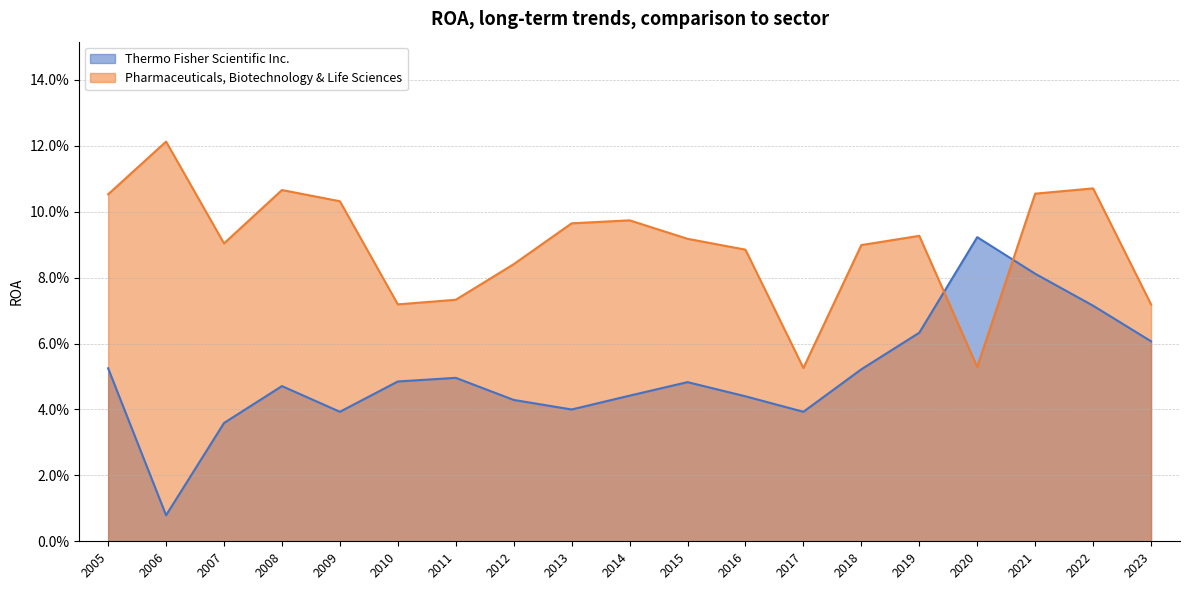

Reading right to left, list all the values displayed in this chart.

Thermo Fisher Scientific Inc.: 0.1	0.0	0.0	0.0	0.0	0.0	0.0	0.0	0.0	0.0	0.0	0.0	0.0	0.1	0.1	0.1	0.1	0.1	0.1
Pharmaceuticals, Biotechnology & Life Sciences: 0.1	0.1	0.1	0.1	0.1	0.1	0.1	0.1	0.1	0.1	0.1	0.1	0.1	0.1	0.1	0.1	0.1	0.1	0.1